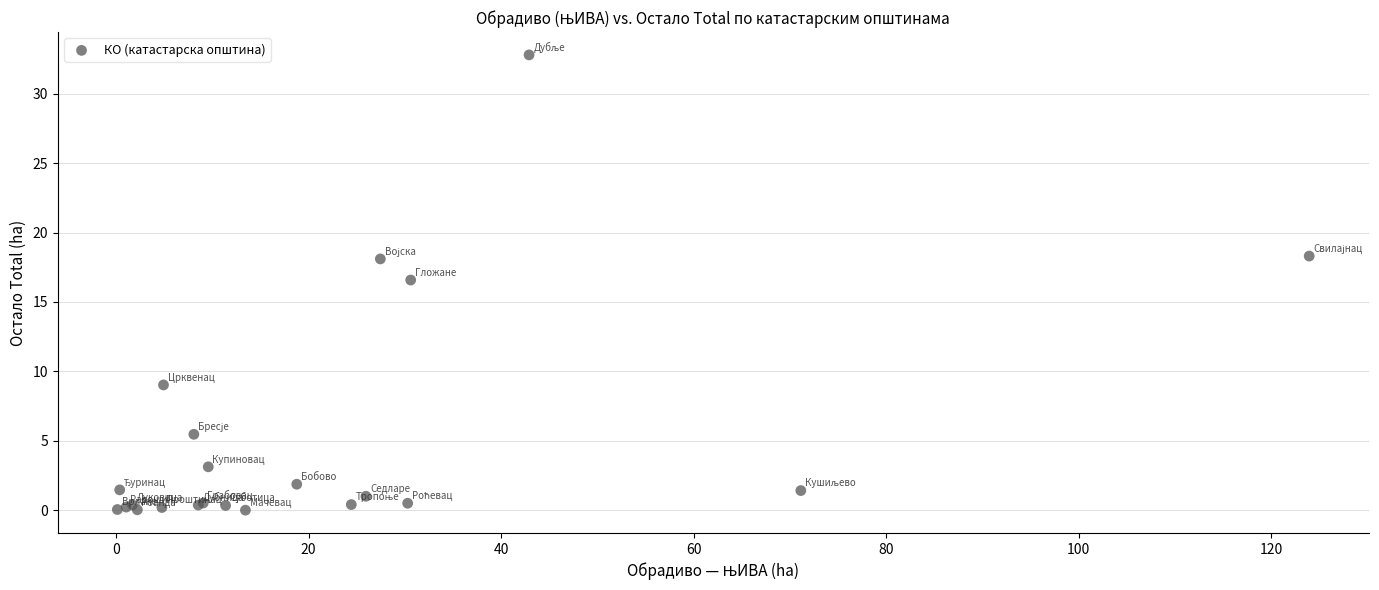

What Y value in the scatter plot is closest to 16?

16.6